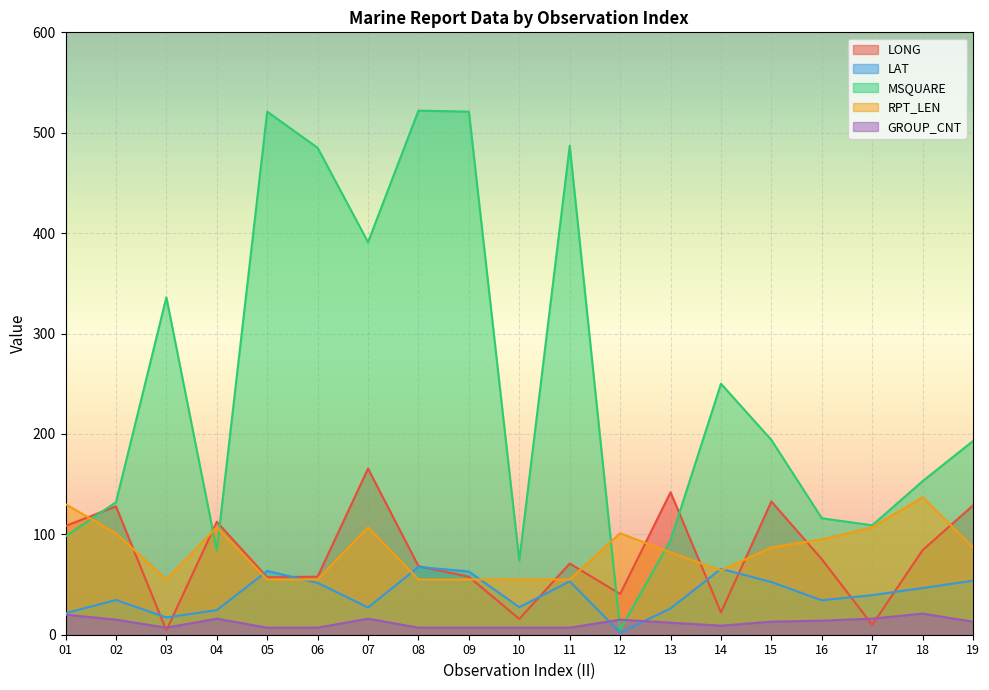

Which series ends up on top after the final intersection of LONG and LAT?

LONG